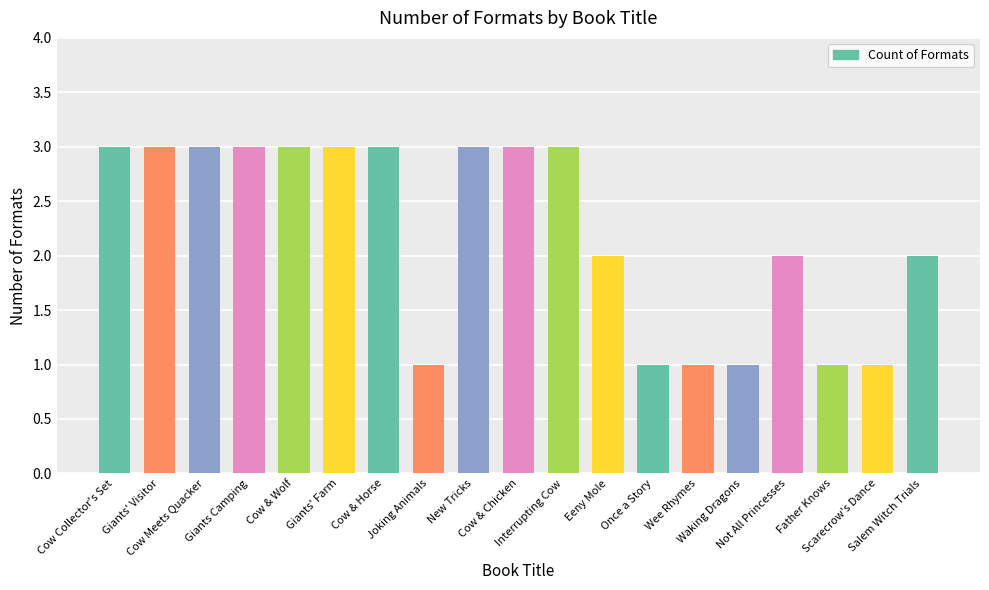

Is it true that the value at New Tricks is 3?

True